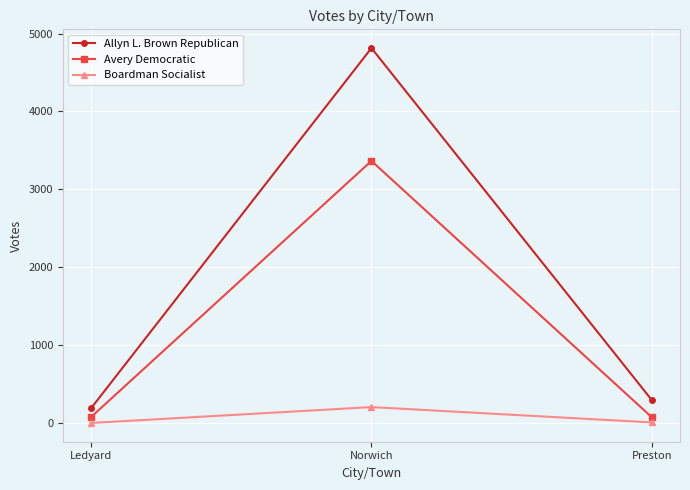

What is the average value of the Avery Democratic series?

1171